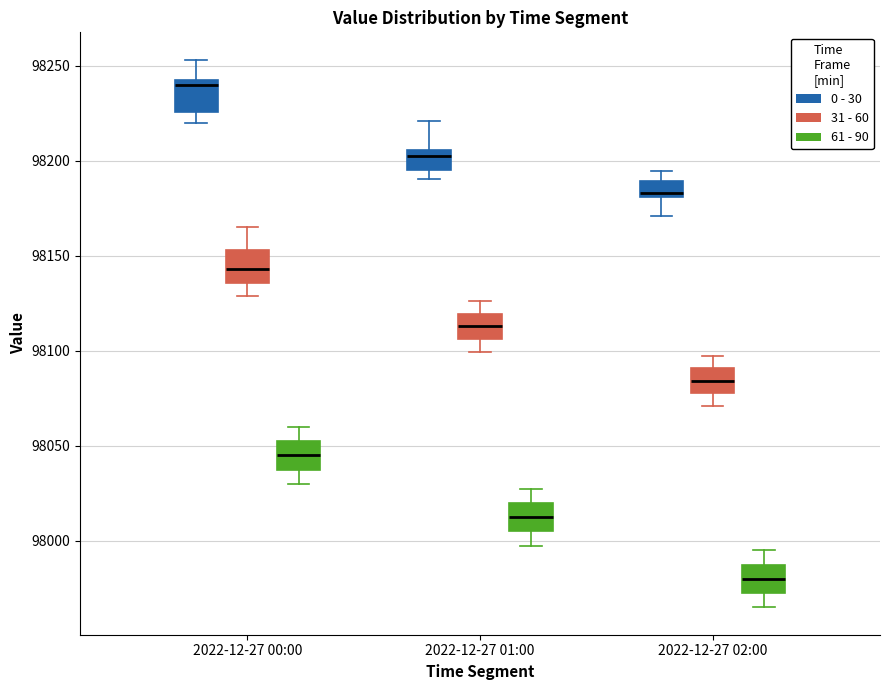

Reading left to right, transcribe this box plot: for each box, give where its median line is, the range the box spans, and where its two whiskers end, as read against the y-axis. The values are not printed on the chart, so give them approximately, as read against the axis.

2022-12-27 00:00 (0 - 30): median 98240 (just below the box's upper edge), box 98225 to 98240, whiskers 98220 to 98255
2022-12-27 00:00 (31 - 60): median 98145, box 98135 to 98155, whiskers 98130 to 98165
2022-12-27 00:00 (61 - 90): median 98045, box 98040 to 98055, whiskers 98030 to 98060
2022-12-27 01:00 (0 - 30): median 98205 (just below the box's upper edge), box 98195 to 98205, whiskers 98190 to 98220
2022-12-27 01:00 (31 - 60): median 98115, box 98105 to 98120, whiskers 98100 to 98125
2022-12-27 01:00 (61 - 90): median 98015, box 98005 to 98020, whiskers 98000 to 98030
2022-12-27 02:00 (0 - 30): median 98185, box 98180 to 98190, whiskers 98170 to 98195
2022-12-27 02:00 (31 - 60): median 98085, box 98080 to 98090, whiskers 98070 to 98095
2022-12-27 02:00 (61 - 90): median 97980, box 97975 to 97990, whiskers 97965 to 97995